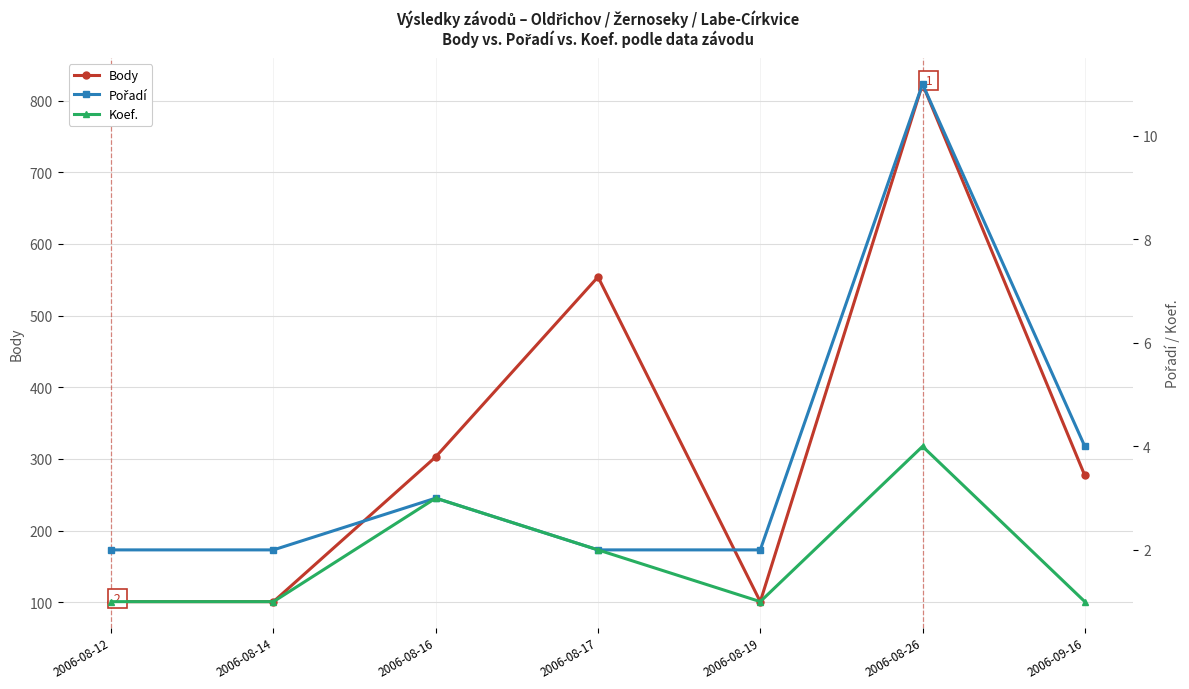

How many interior local peaks does the Koef. series have?

2